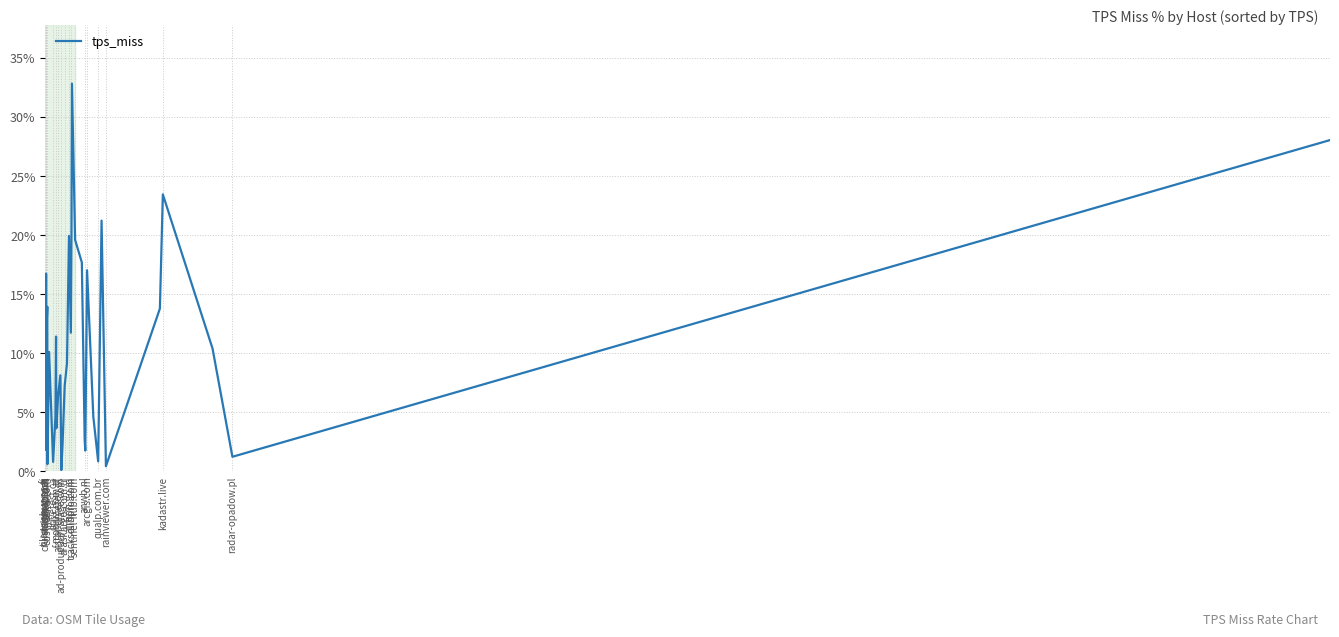

What is the difference between the maximum and minimum values?

32.7